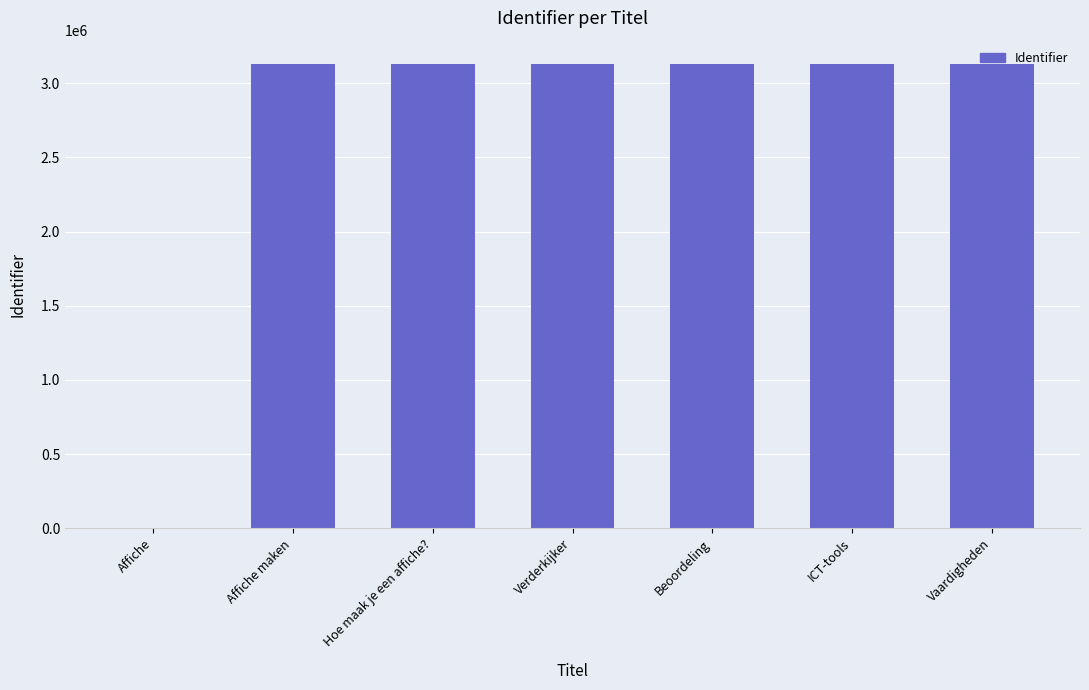

Approximately how many times larger is the value at Vaardigheden compared to Hoe maak je een affiche??

1.0